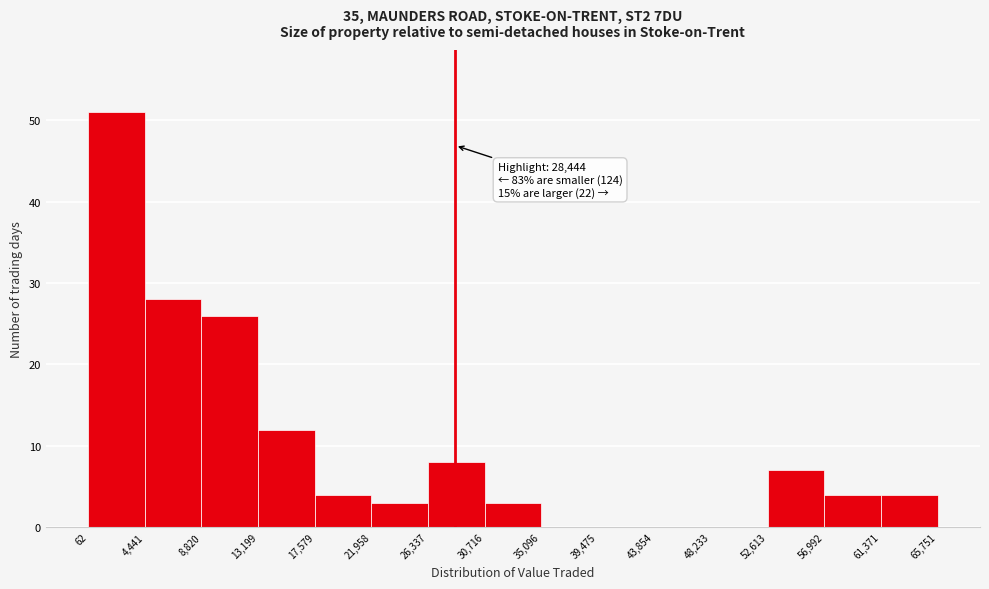

Over which range of the x-axis is the bar tallest?

62 to 4,441